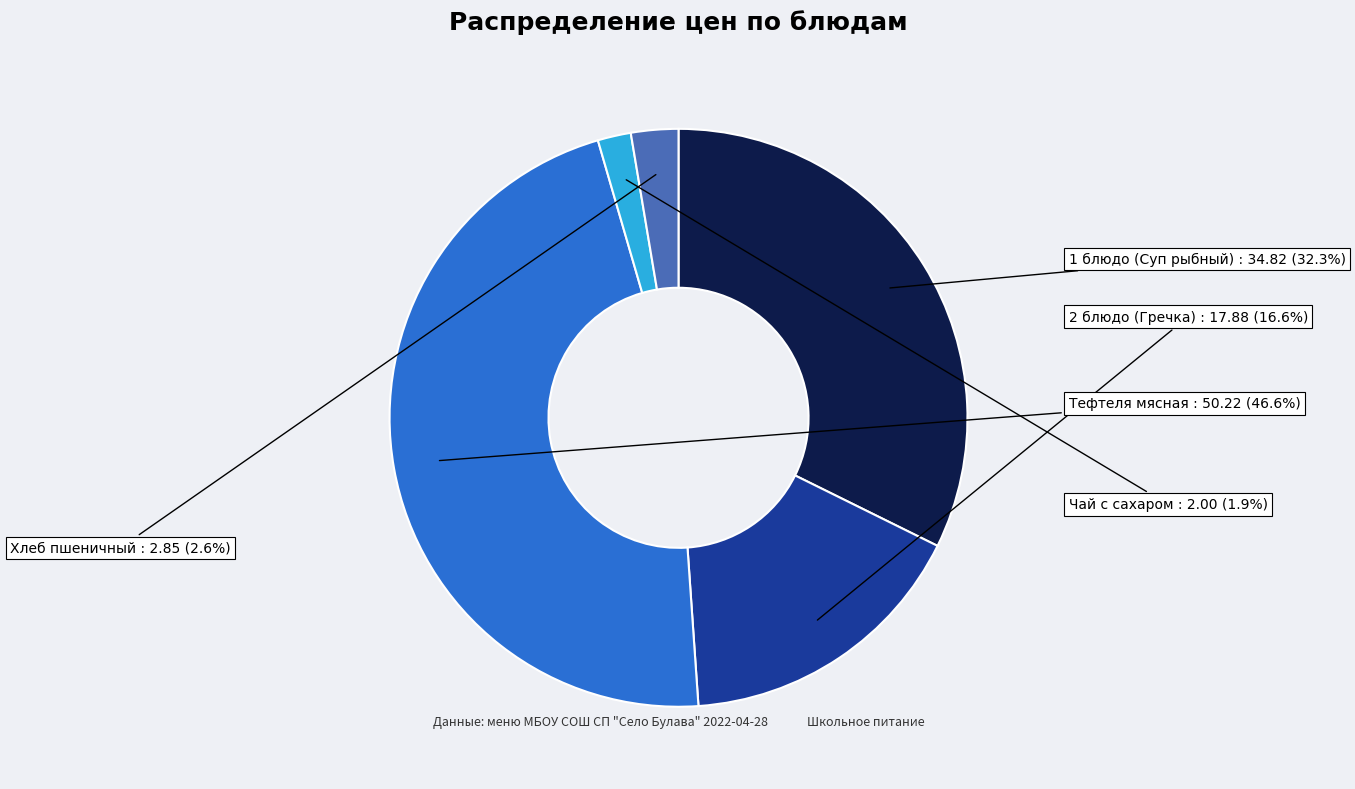

Between Чай с сахаром and Тефтеля мясная, which is larger?

Тефтеля мясная